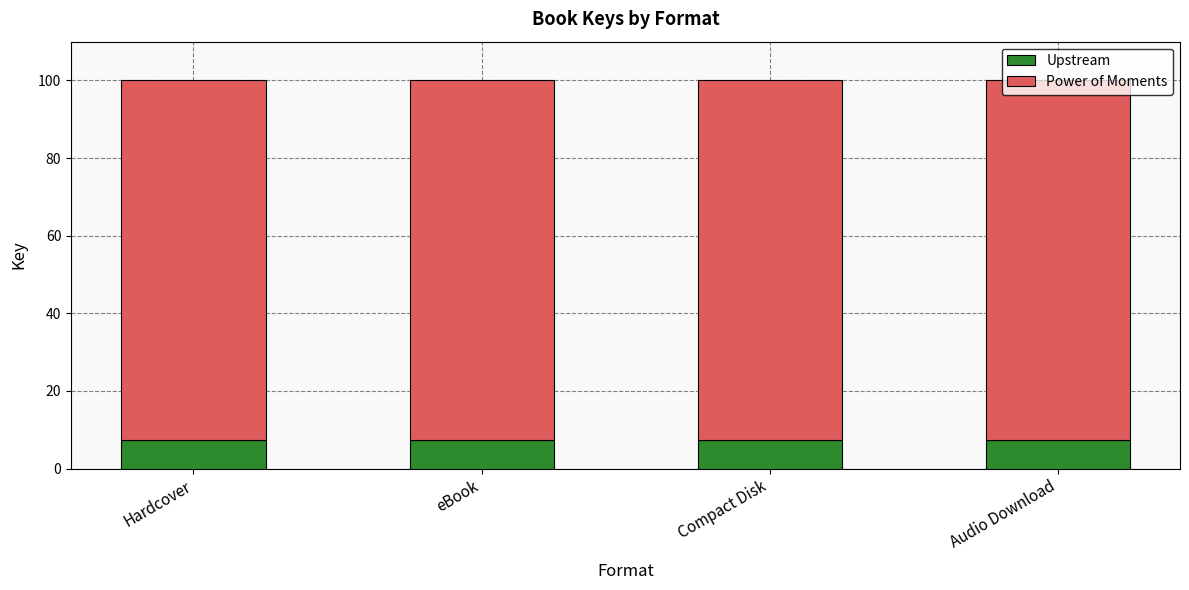

What is the minimum value for Upstream?

7.3